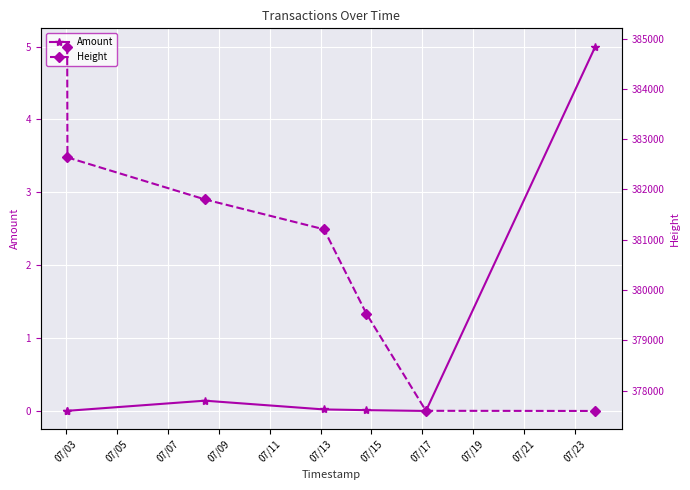

At which category is the sum across all series the highest?

07/03